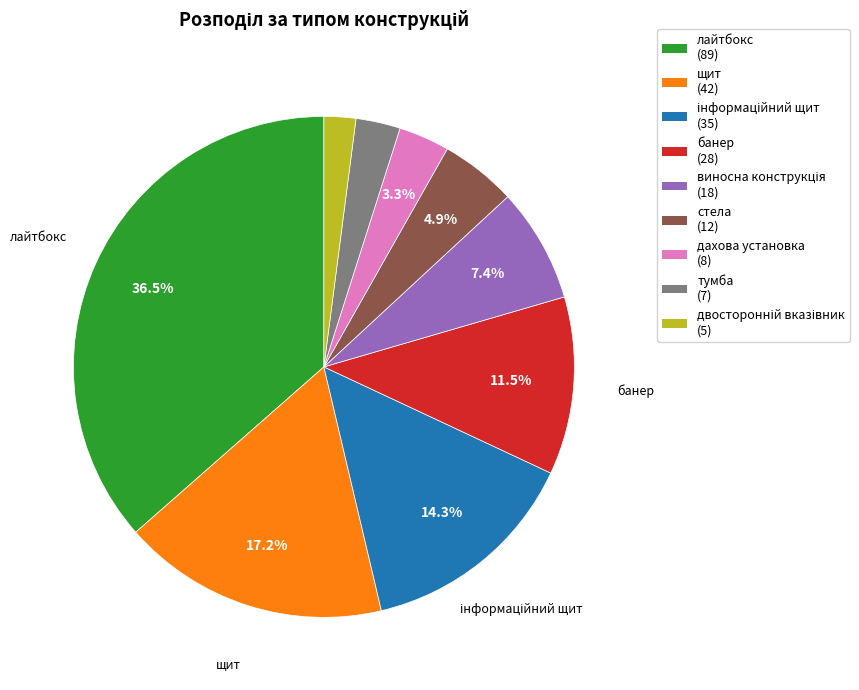

How much of the chart is everything except лайтбокс?

63.5%